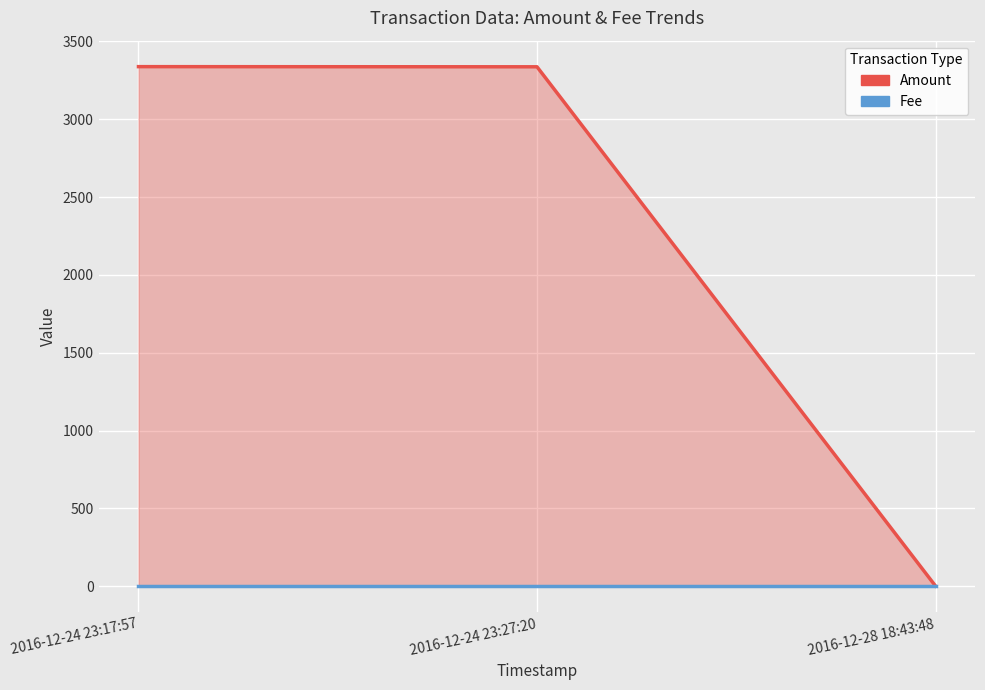

Is the value of Amount at 2016-12-24 23:27:20 greater than the value of Fee at 2016-12-24 23:27:20?

Yes